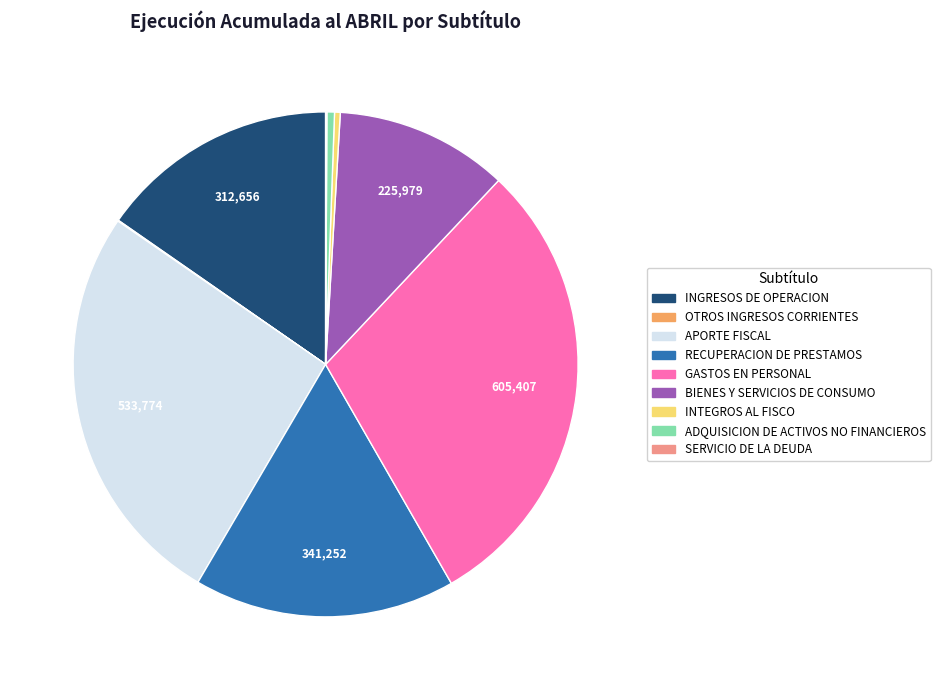

Does any single category account for the majority?

No